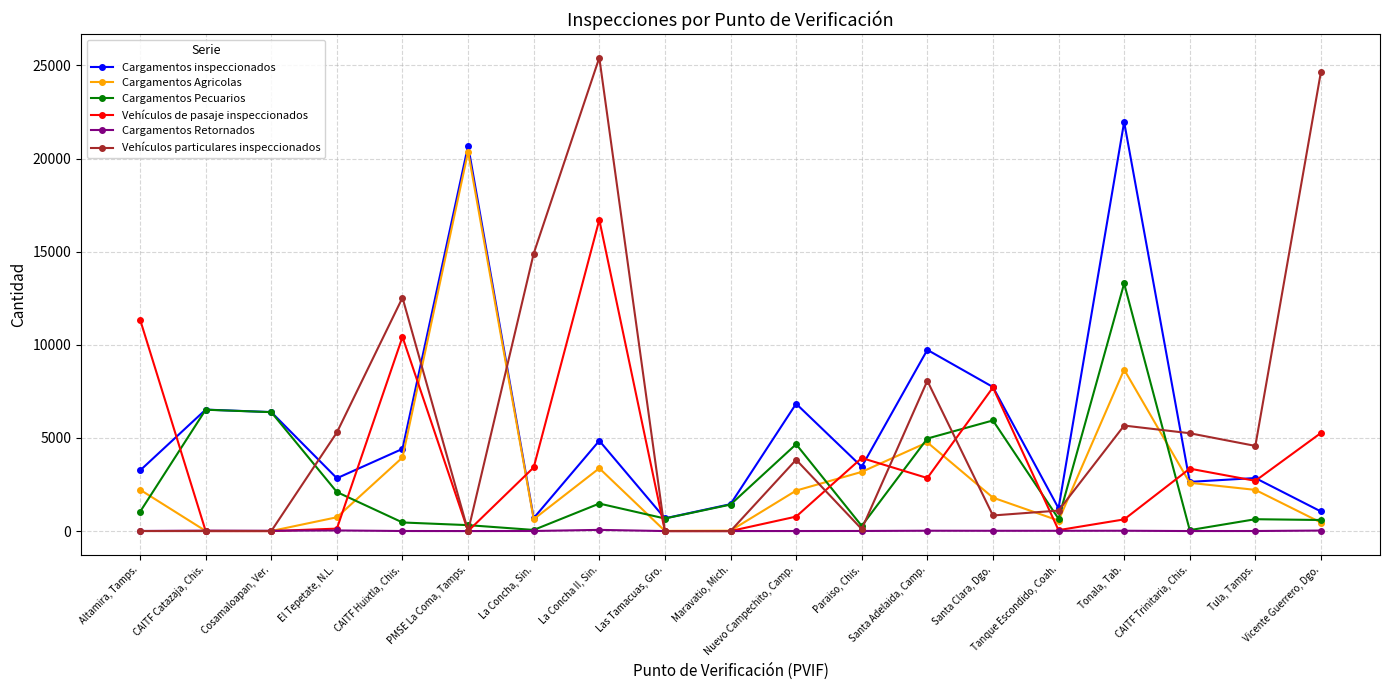

In Cargamentos inspeccionados, how many points are lower than both neighbors (excluding endpoints)?

6